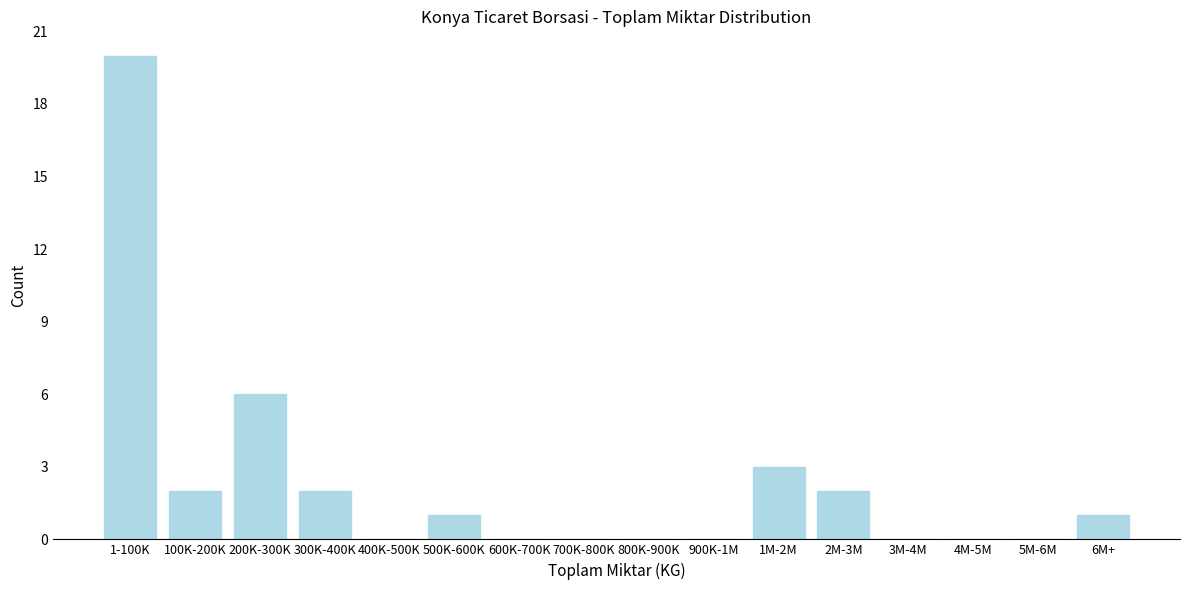

Which has a higher value, 5M-6M or 200K-300K?

200K-300K